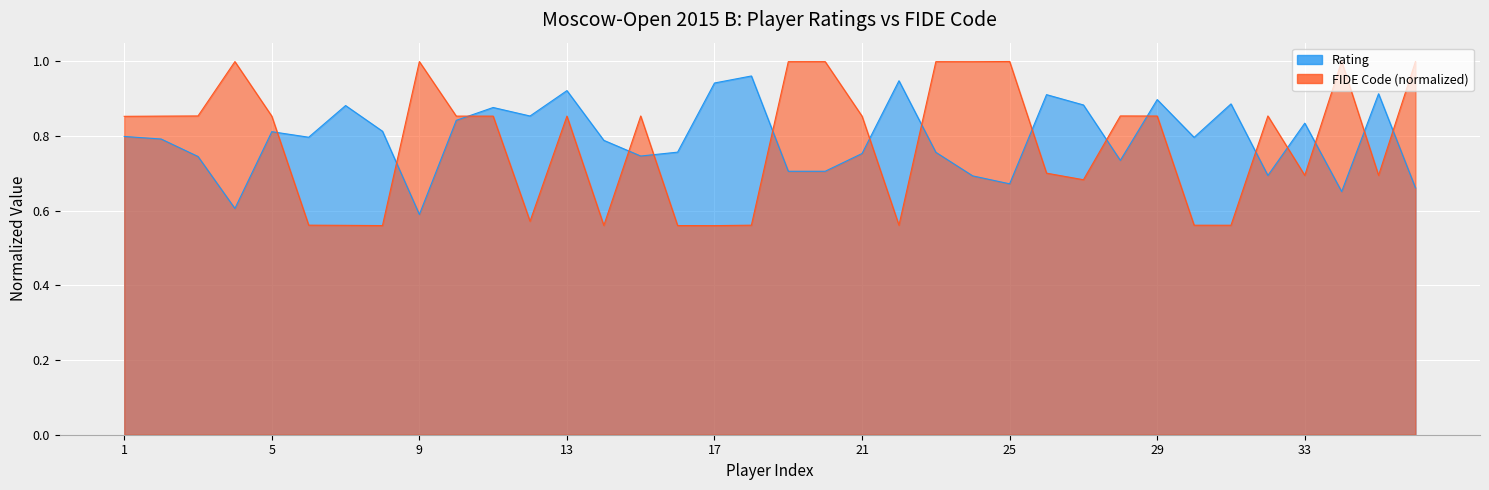

The FIDE Code series shows 1.0 at 36. True or false?

True